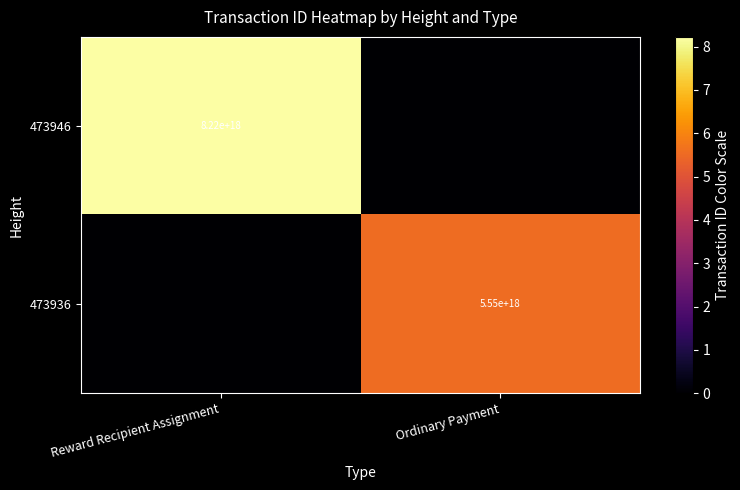

Is it true that 473946 equals 8220000000000000000 at Reward Recipient Assignment?

True